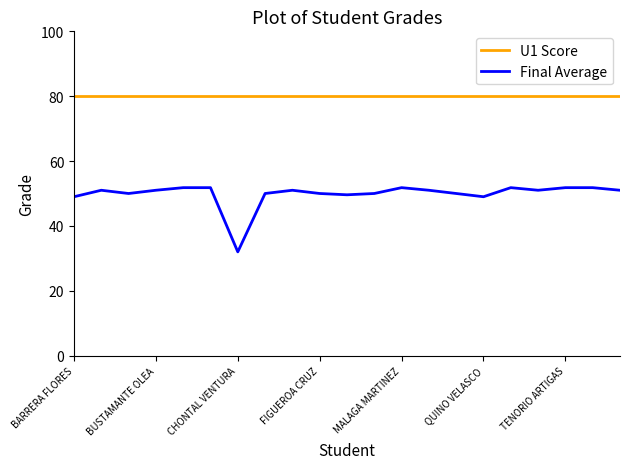

Which series has the largest total across all categories?

U1 Score